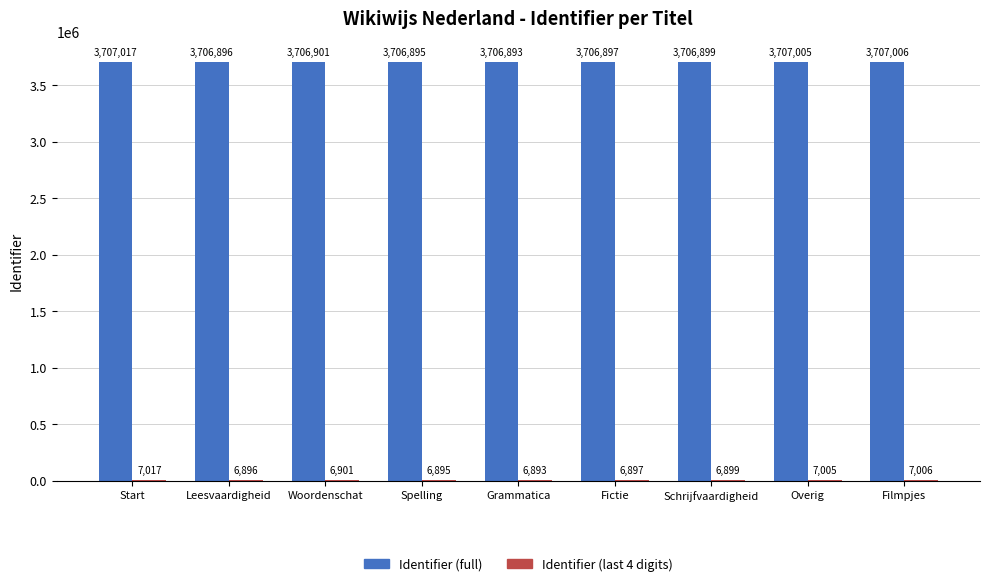

What is the sum of the Identifier (full) values at Spelling and Schrijfvaardigheid?

7413794